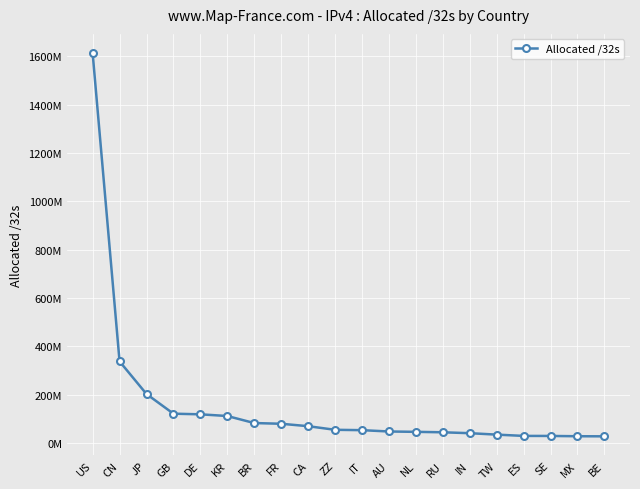

Which label corresponds to the largest value in the chart?

US